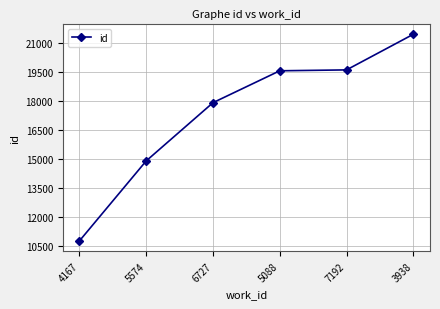

What is the difference between the maximum and minimum values?

10688